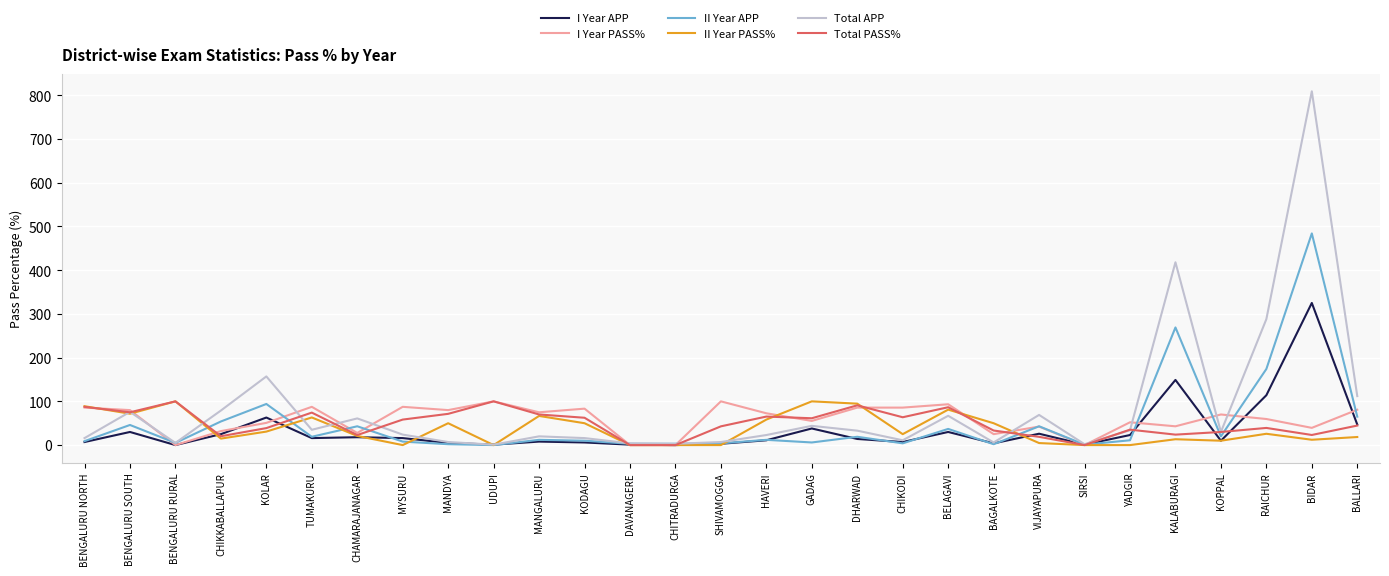

What is the sum of all I Year PASS% values?

1694.7